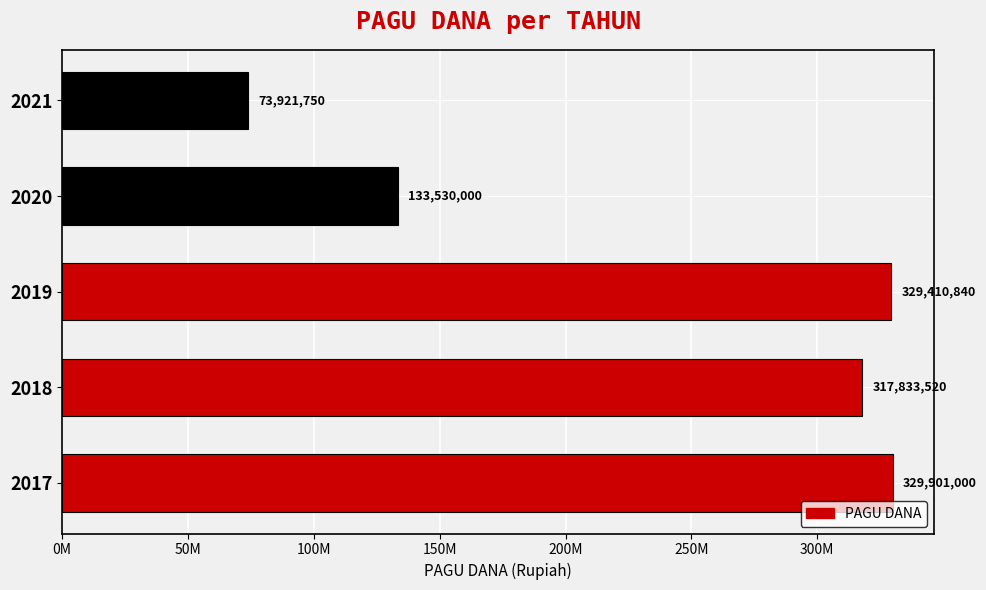

Does the chart contain any negative values?

No